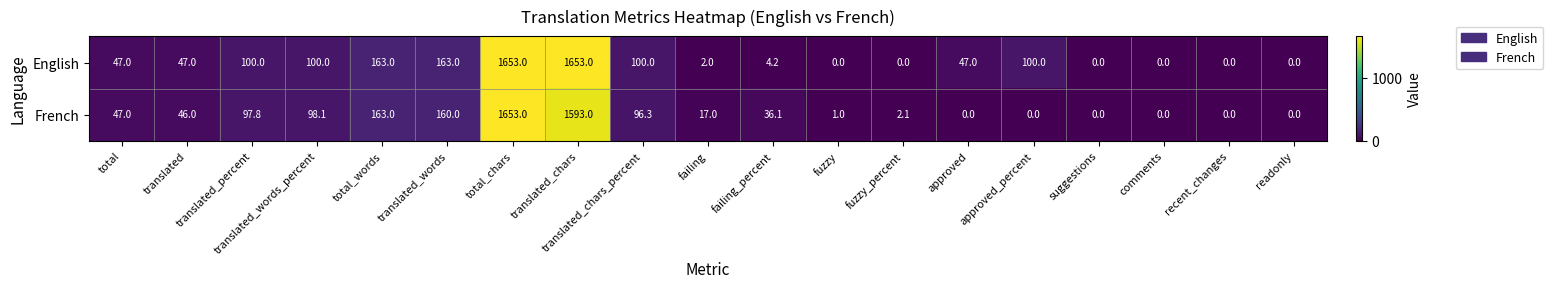

Rank the series by their average value, from highest to lowest.

English, French